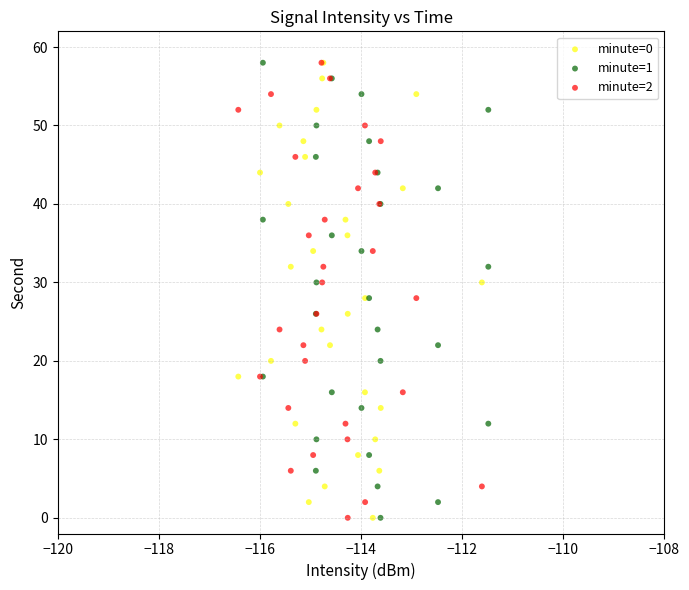

What are all the series names shown in the legend?

minute=0, minute=1, minute=2